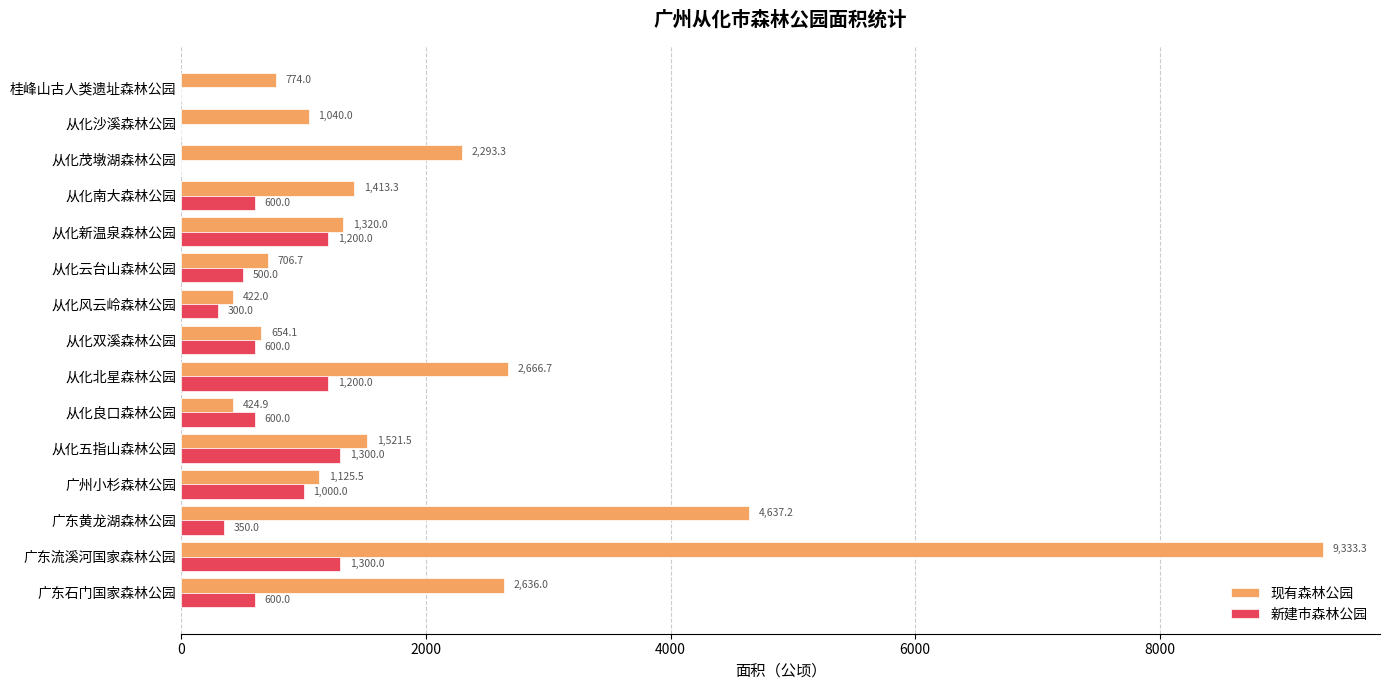

Where is 现有森林公园 nearest to the value 4877?

广东黄龙湖森林公园